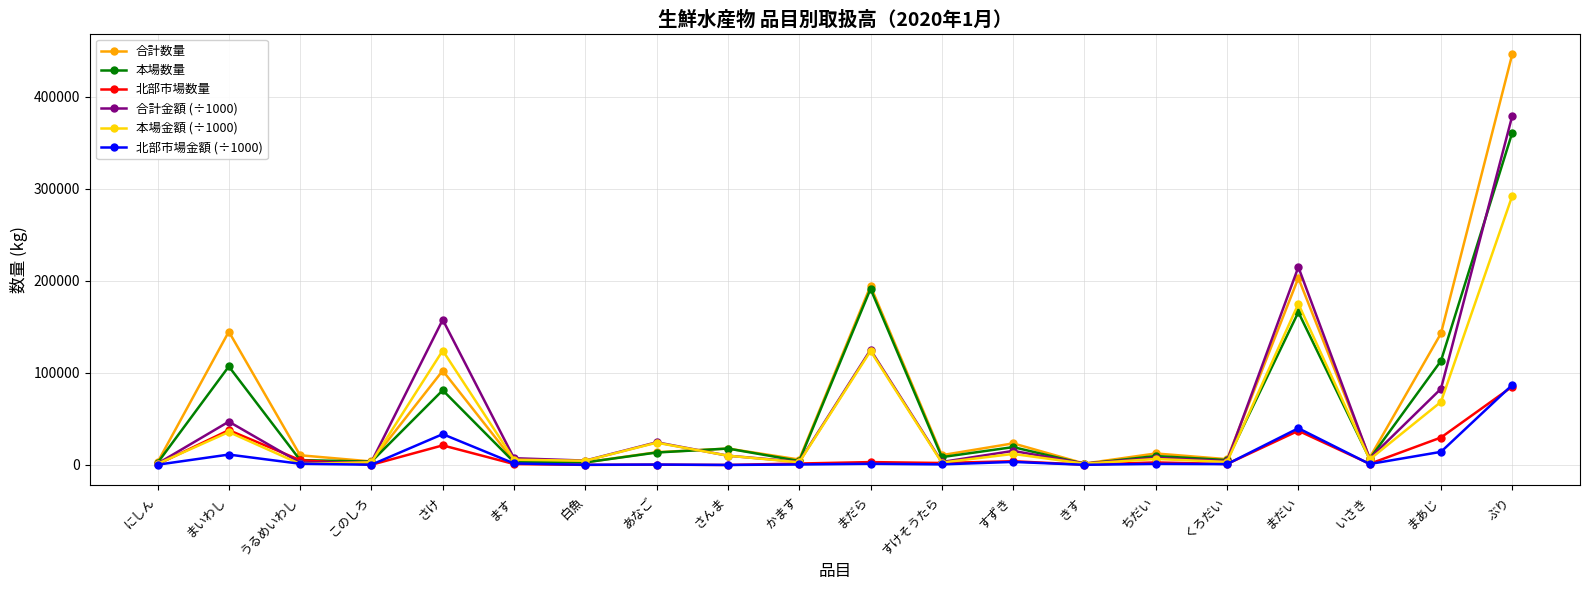

What is the difference between the 北部市場金額 (÷1000) values at いさき and さけ?

32465.7